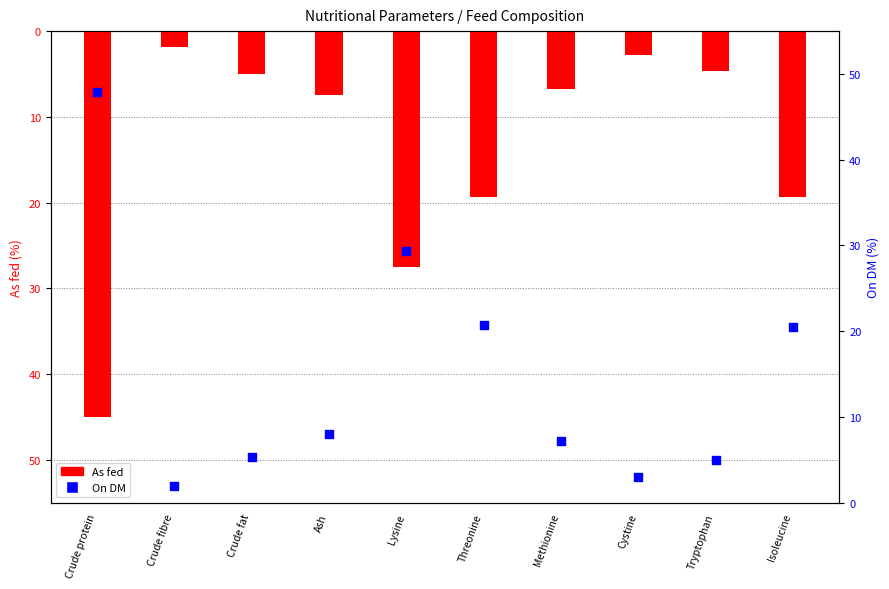

Is the value of On DM at Tryptophan greater than the value of As fed at Cystine?

Yes